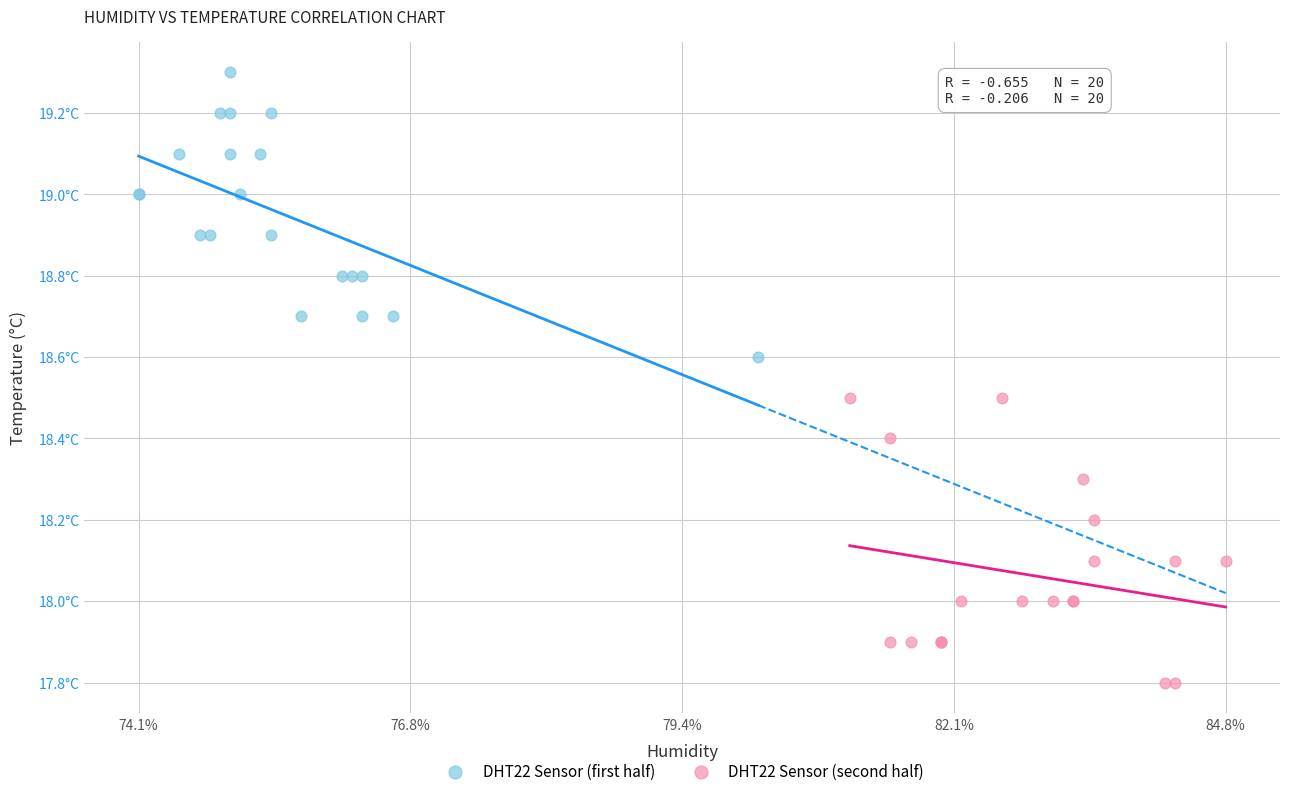

What are all the series names shown in the legend?

DHT22 Sensor (first half), DHT22 Sensor (second half)